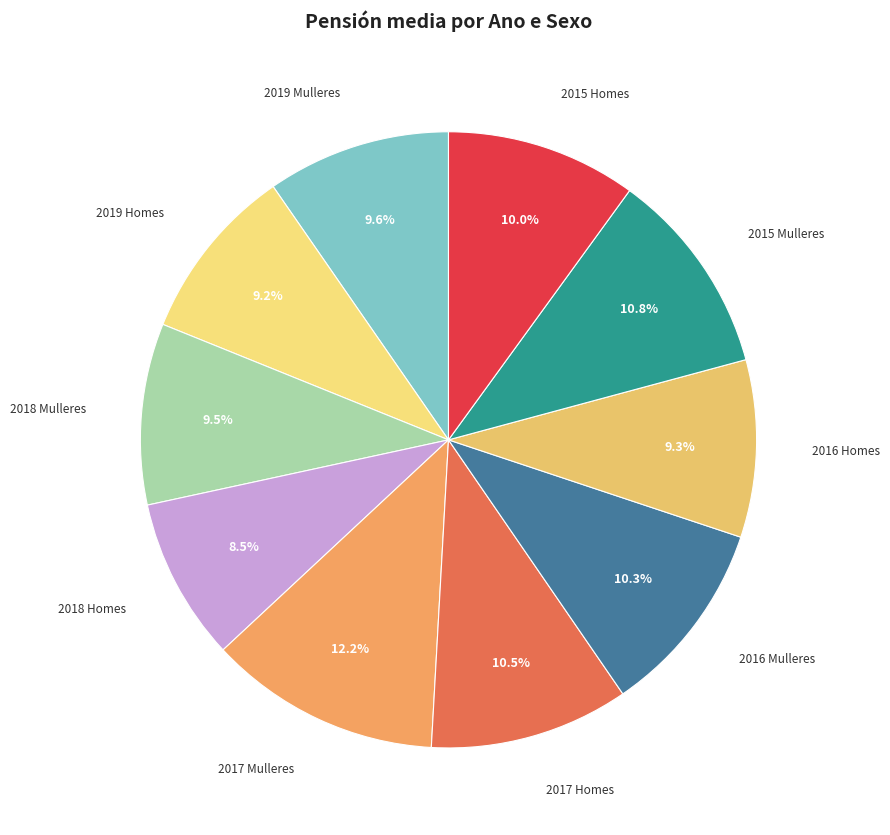

What is the ratio of the value at 2015 Mulleres to the value at 2015 Homes?

1.1